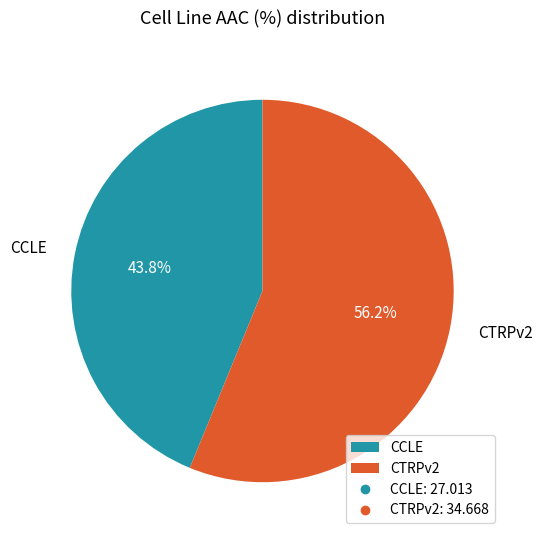

Is the sum of CTRPv2 and CCLE greater than half?

Yes